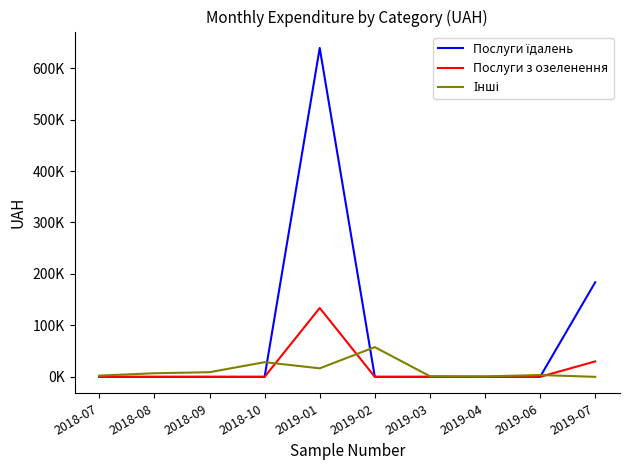

Reading left to right, extract all data points from this chart.

Послуги їдалень: 2018-07=0.0	2018-08=0.0	2018-09=0.0	2018-10=0.0	2019-01=639179.8	2019-02=0.0	2019-03=0.0	2019-04=0.0	2019-06=0.0	2019-07=183793.5
Послуги з озеленення: 2018-07=0.0	2018-08=0.0	2018-09=0.0	2018-10=0.0	2019-01=133830.4	2019-02=0.0	2019-03=0.0	2019-04=0.0	2019-06=0.0	2019-07=29972.7
Інші: 2018-07=2410.4	2018-08=6960.0	2018-09=9000.0	2018-10=28500.0	2019-01=16521.2	2019-02=57730.9	2019-03=1168.8	2019-04=800.0	2019-06=3499.4	2019-07=0.0